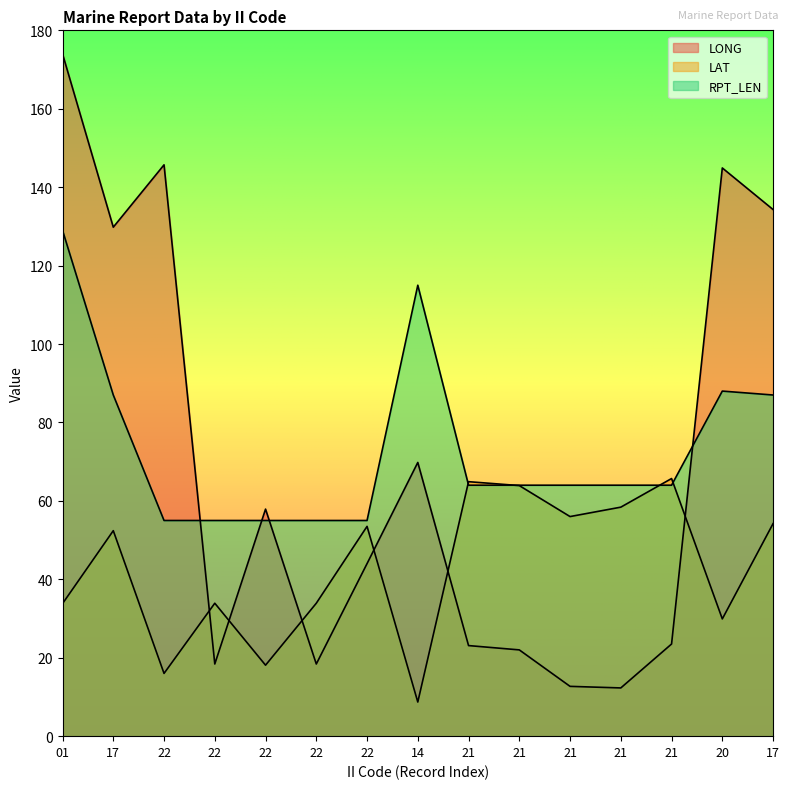

Reading left to right, what are all the values shown in this chart?

LONG: 01=174.0	17=129.8	22=145.7	22=18.4	22=57.9	22=18.4	22=44.0	14=69.8	21=23.1	21=22.0	21=12.7	21=12.3	21=23.5	20=144.9	17=134.3
LAT: 01=33.8	17=52.4	22=16.0	22=33.9	22=18.1	22=33.9	22=53.5	14=8.7	21=64.9	21=63.9	21=56.0	21=58.4	21=65.7	20=29.9	17=54.2
RPT_LEN: 01=129.0	17=87.0	22=55.0	22=55.0	22=55.0	22=55.0	22=55.0	14=115.0	21=64.0	21=64.0	21=64.0	21=64.0	21=64.0	20=88.0	17=87.0